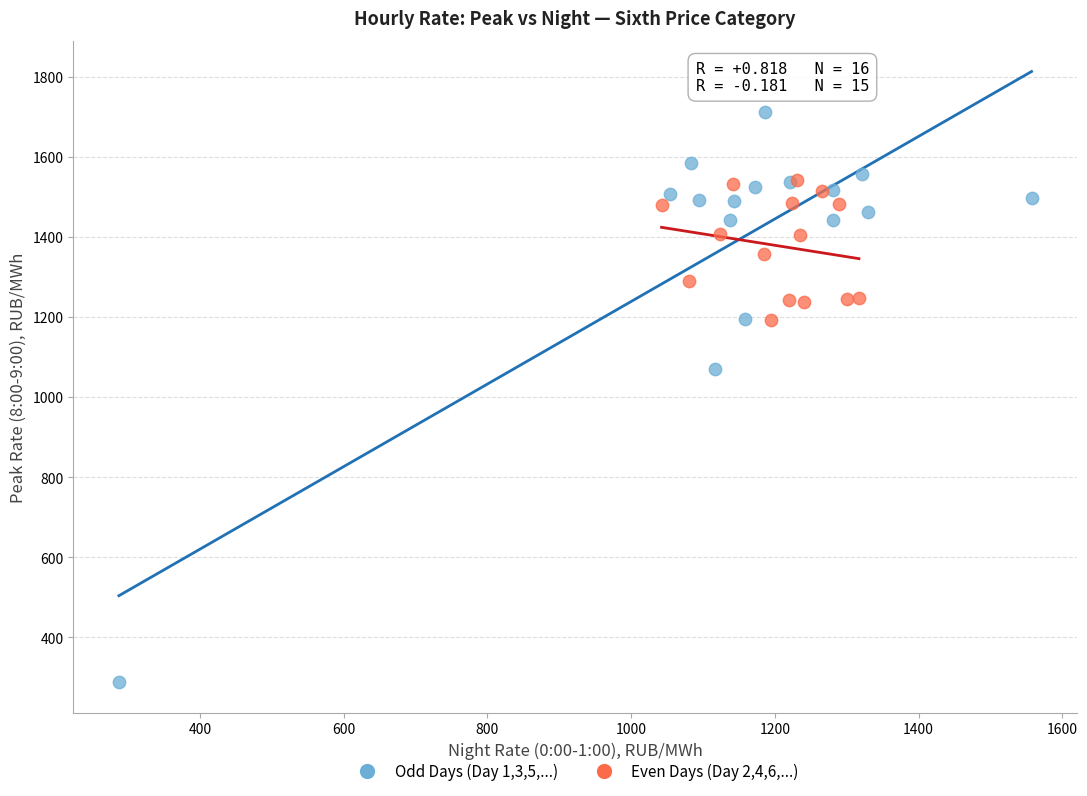

Which series reaches the minimum Y coordinate?

Odd Days (Day 1,3,5,...)